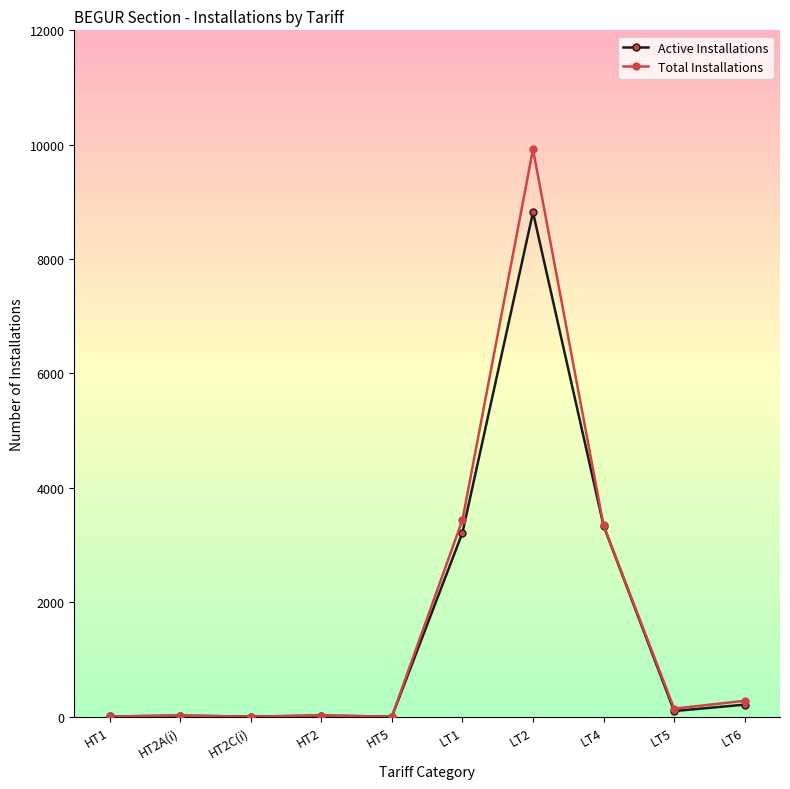

Rank the series by their maximum value, from highest to lowest.

Total Installations, Active Installations